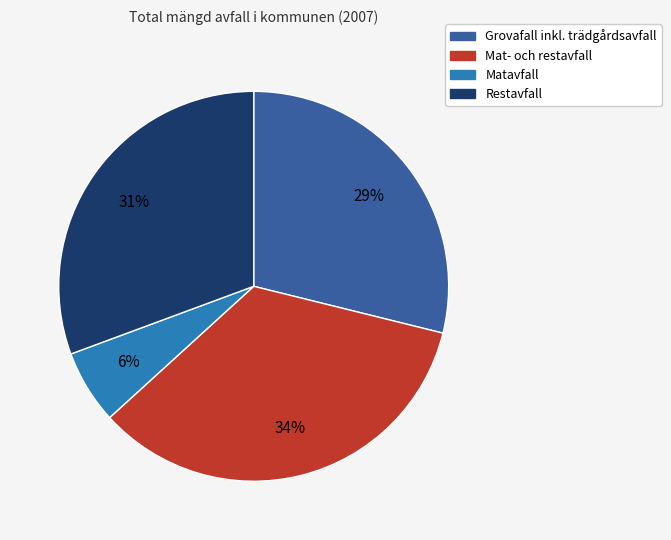

Which slice is the largest?

Mat- och restavfall